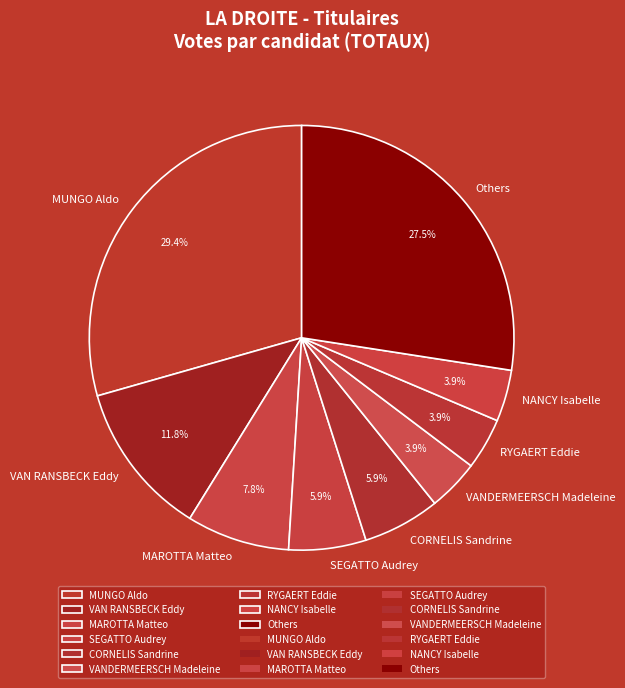

Does VAN RANSBECK Eddy represent more than half of the total?

No